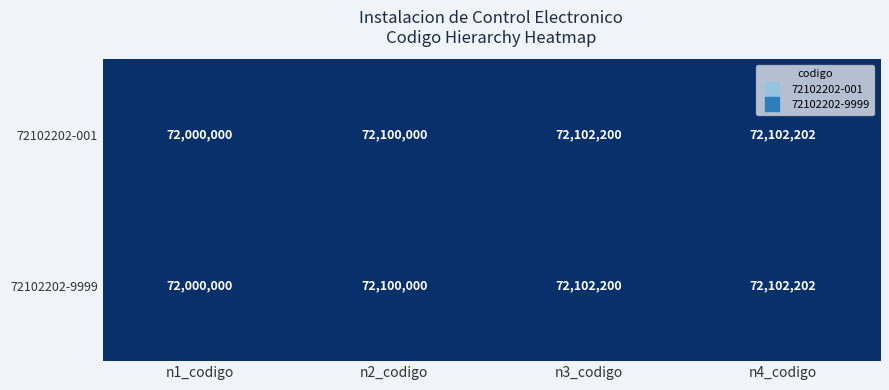

What is the difference between the second highest and minimum values in the 72102202-9999 series?

102200